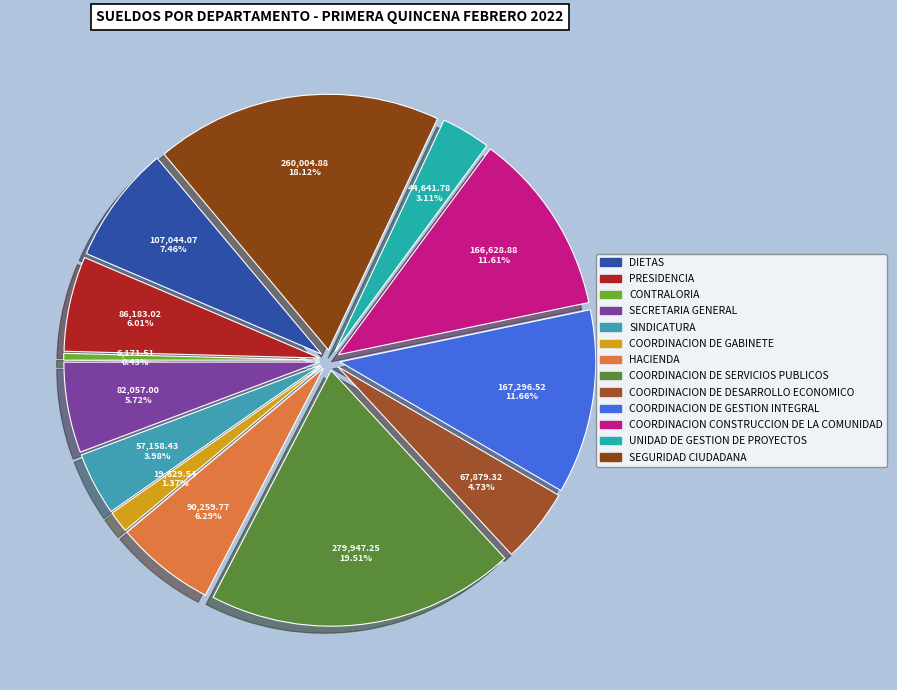

What is the change in value from DIETAS to COORDINACION DE DESARROLLO ECONOMICO?

-39164.7